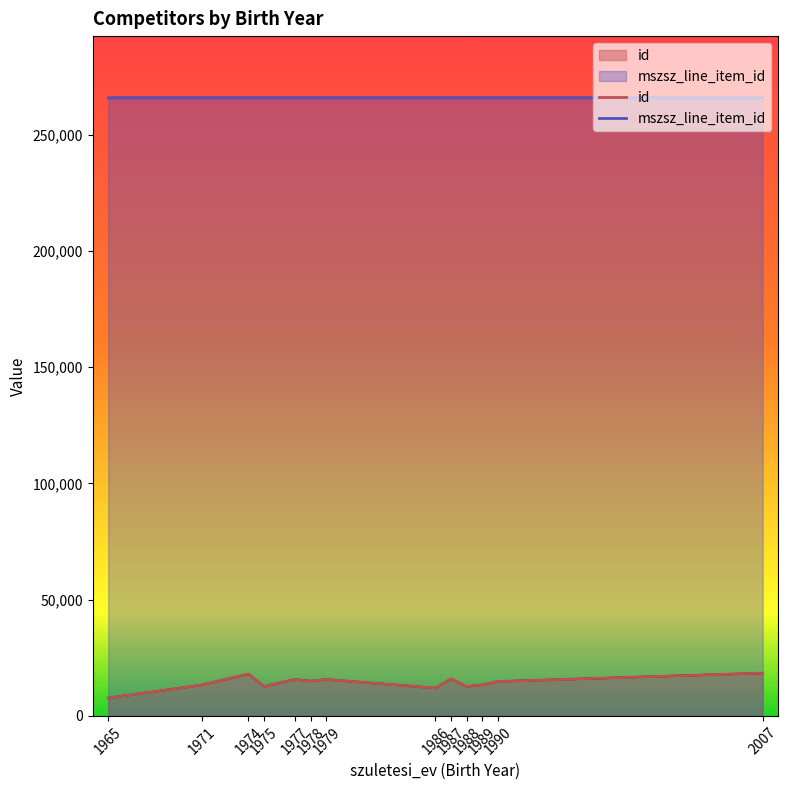

Which series has the largest range (max minus min)?

id